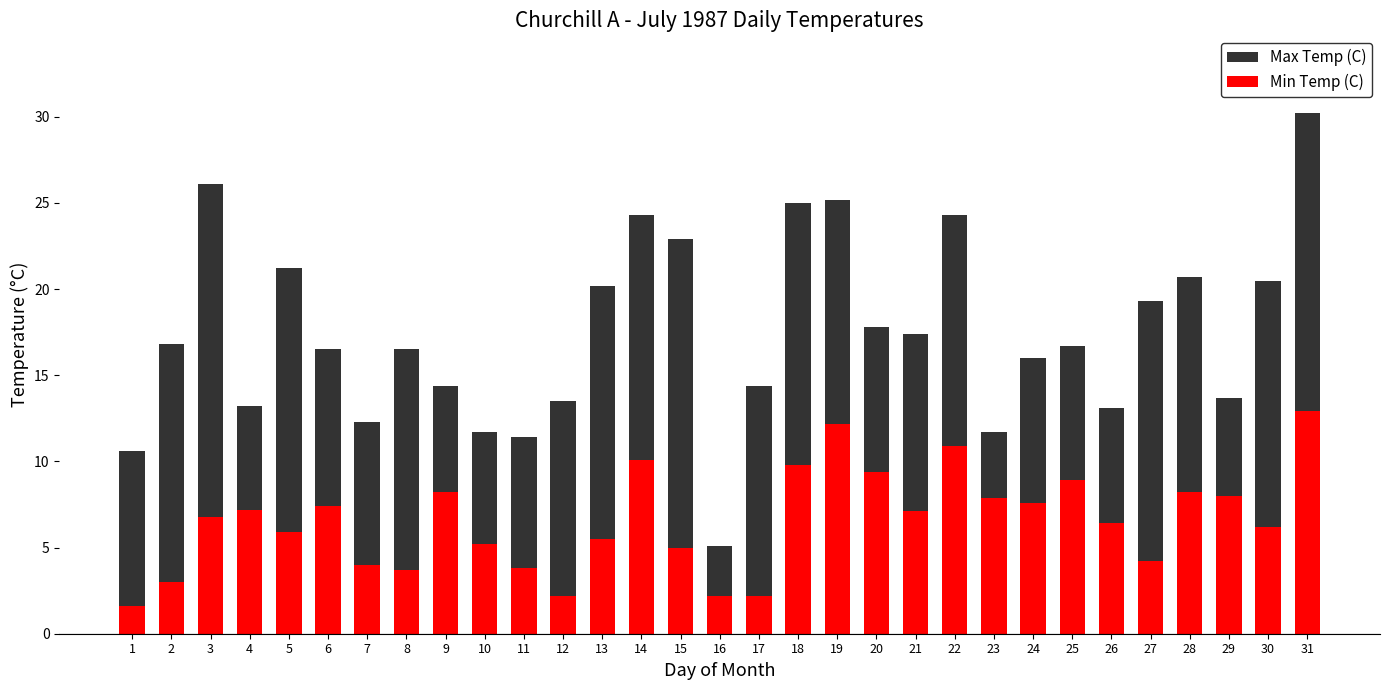

What is the value of the Min Temp (C) bar at the 17th from the left?

2.2